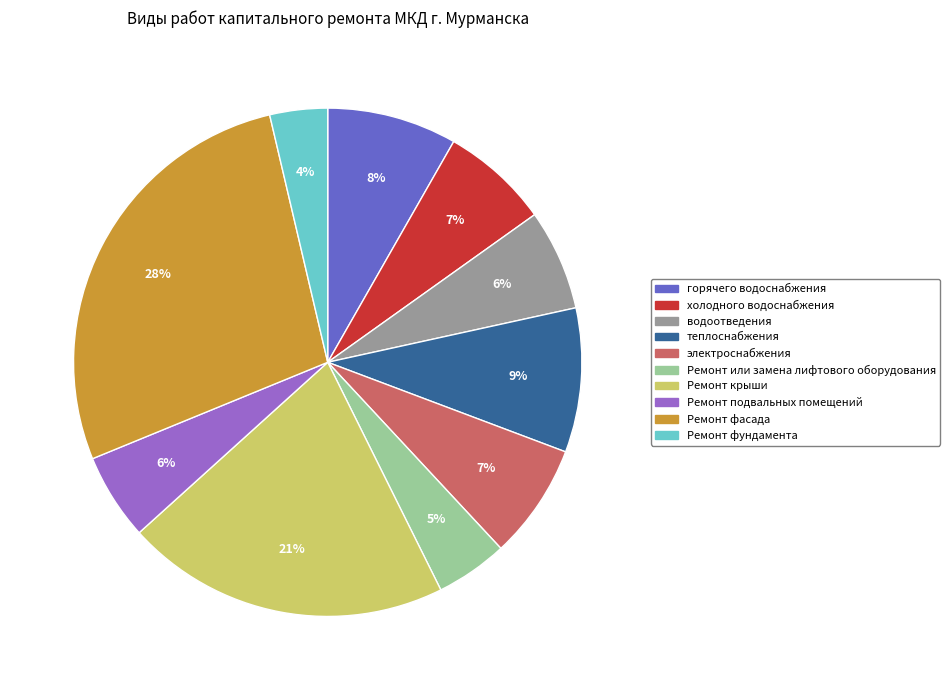

Which slice is the smallest?

Ремонт фундамента